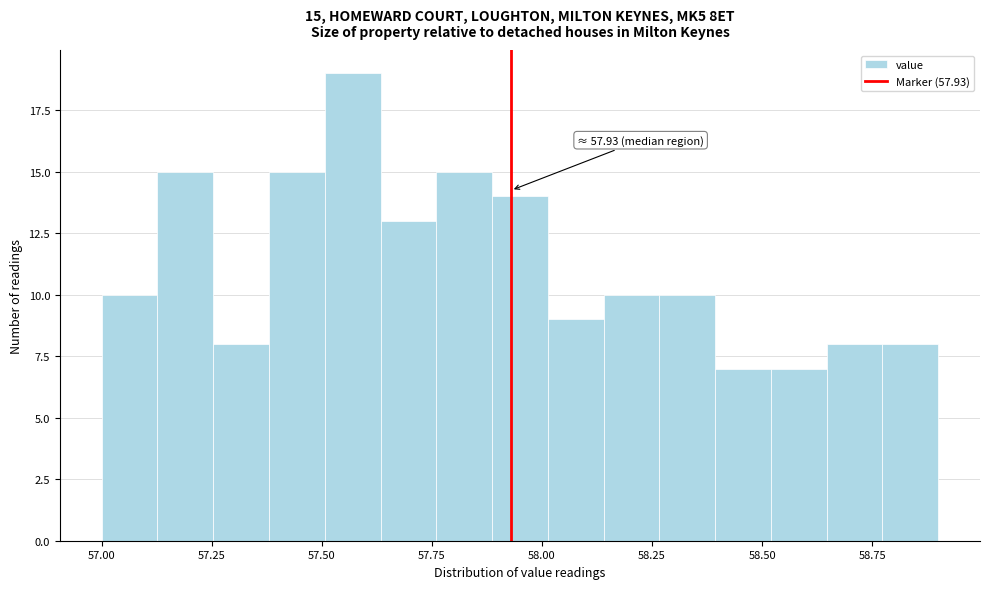

Around what value on the x-axis is the tallest bar? Give the approximate position of its centre, as read against the axis.

57.55